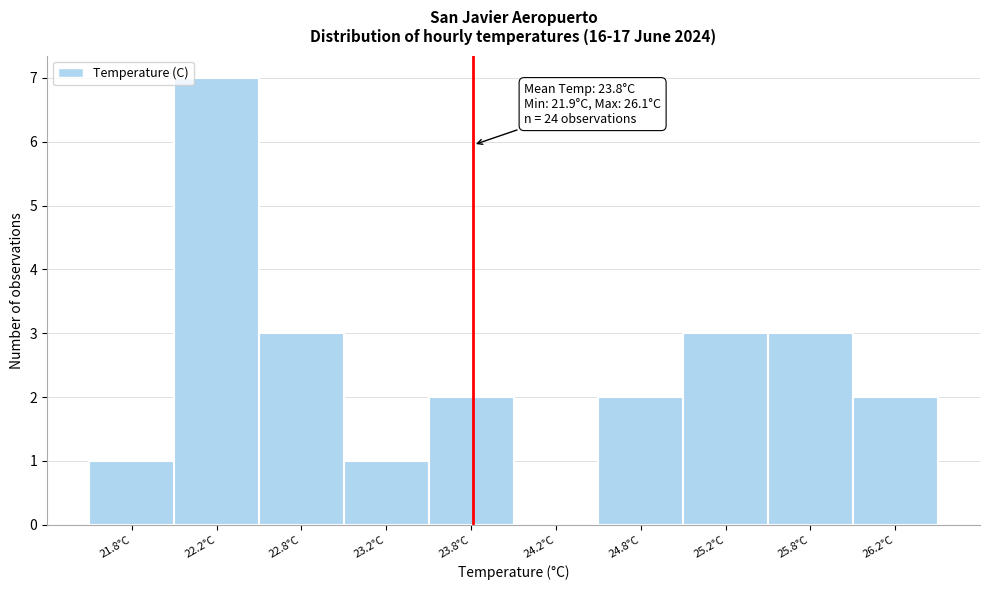

Over which range of the x-axis is the bar tallest?

22.0 to 22.5